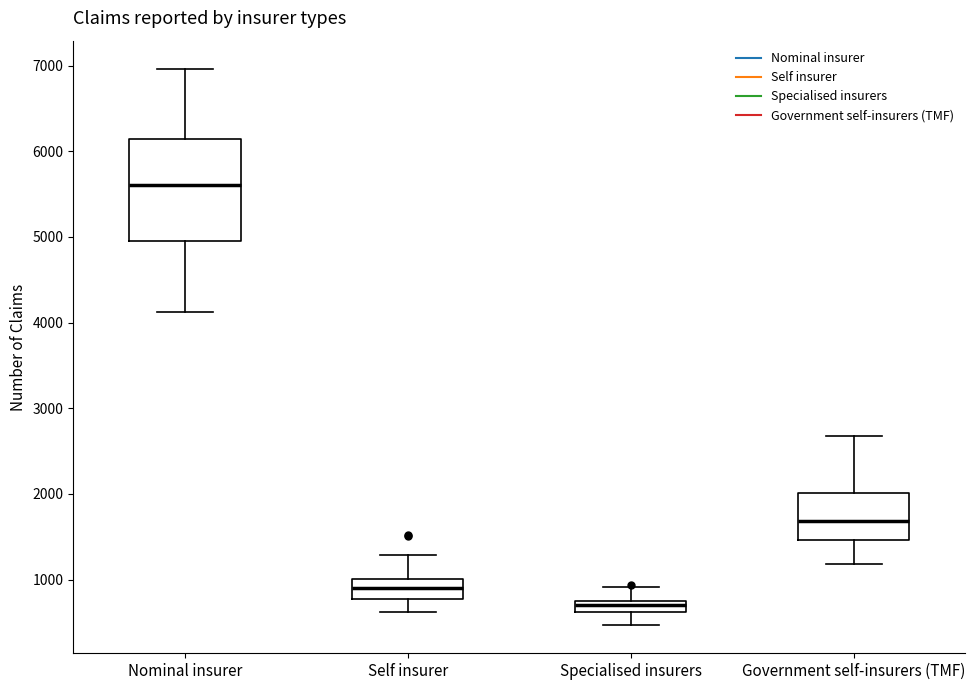

Where does the median line of the box for Government self-insurers (TMF) sit on the y-axis? The values are not printed on the chart, so give them approximately, as read against the axis.

1700